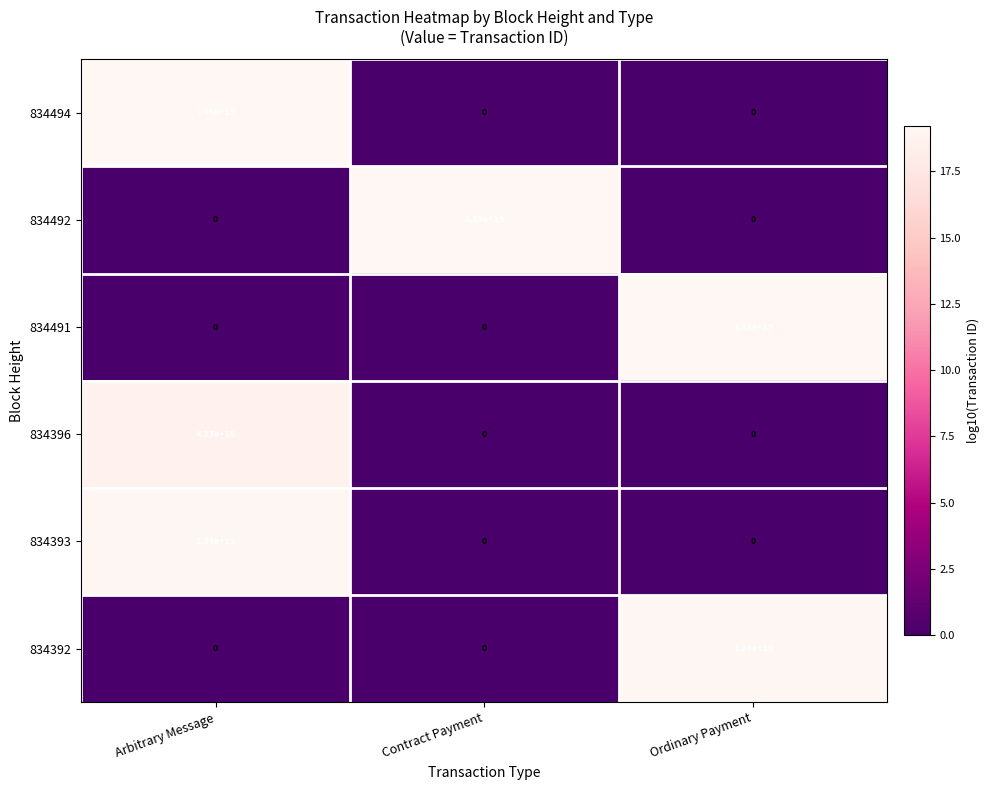

True or false: 834494 has a value of -5293396631868503040 at Ordinary Payment.

False